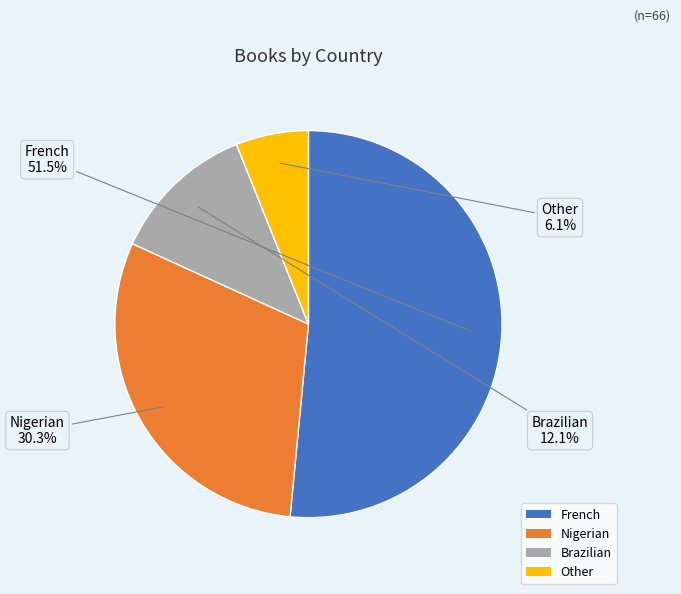

What percentage is the Brazilian slice, to the nearest percent?

12%